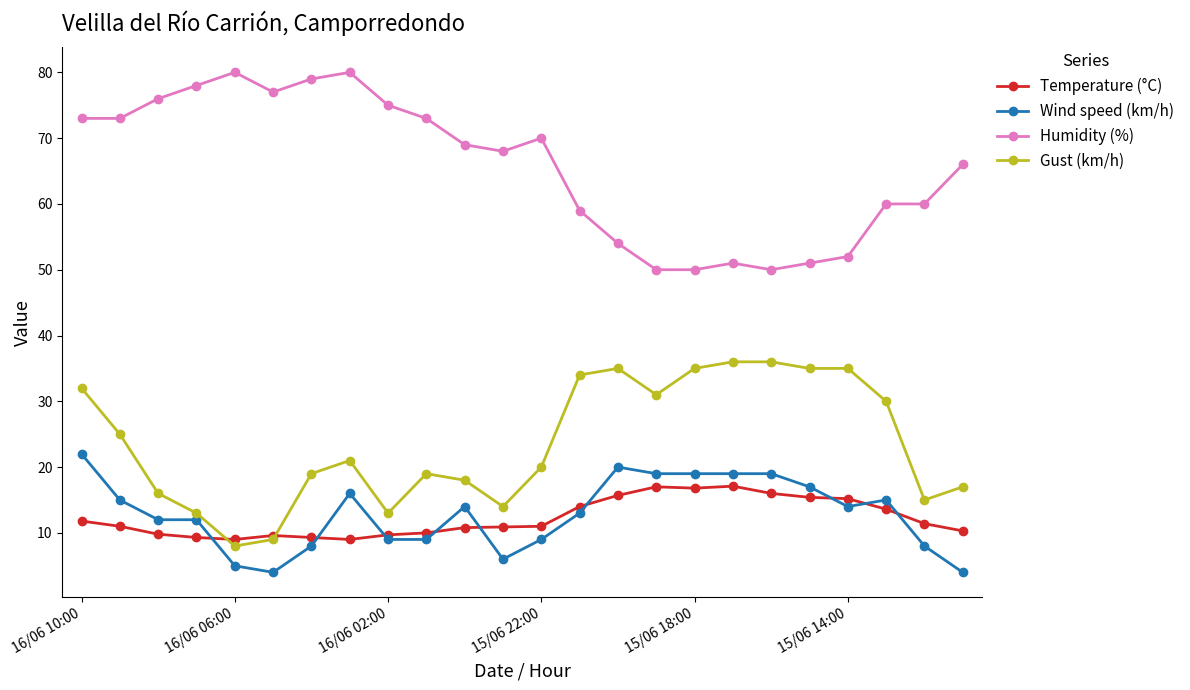

What is the value of the Gust (km/h) point at the 1st from the left?

32.0